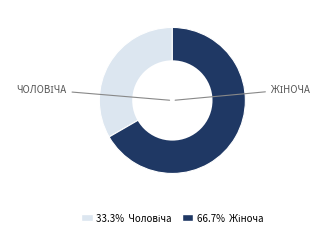

Is there any slice that represents more than half of the pie?

Yes